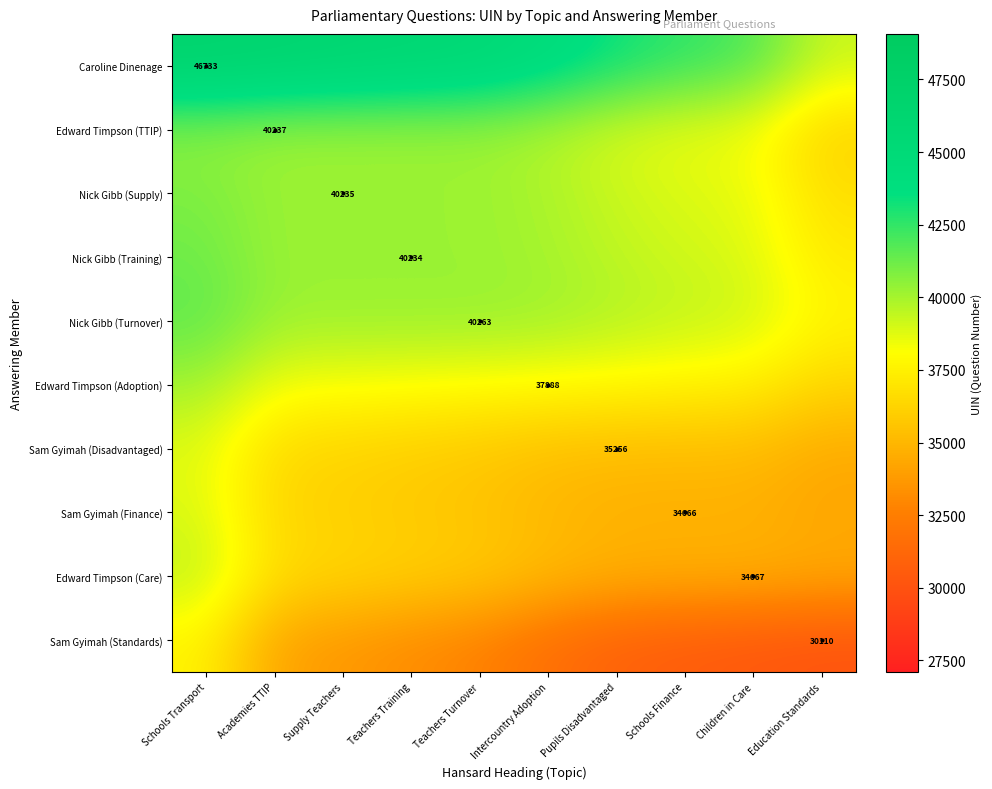

True or false: Sam Gyimah (Standards) has a value of 32648.2 at Teachers Turnover.

True